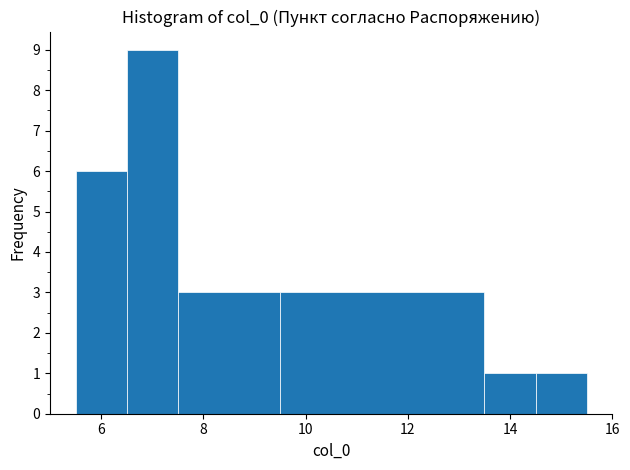

Which range on the x-axis has the tallest bar?

6.5 to 7.5